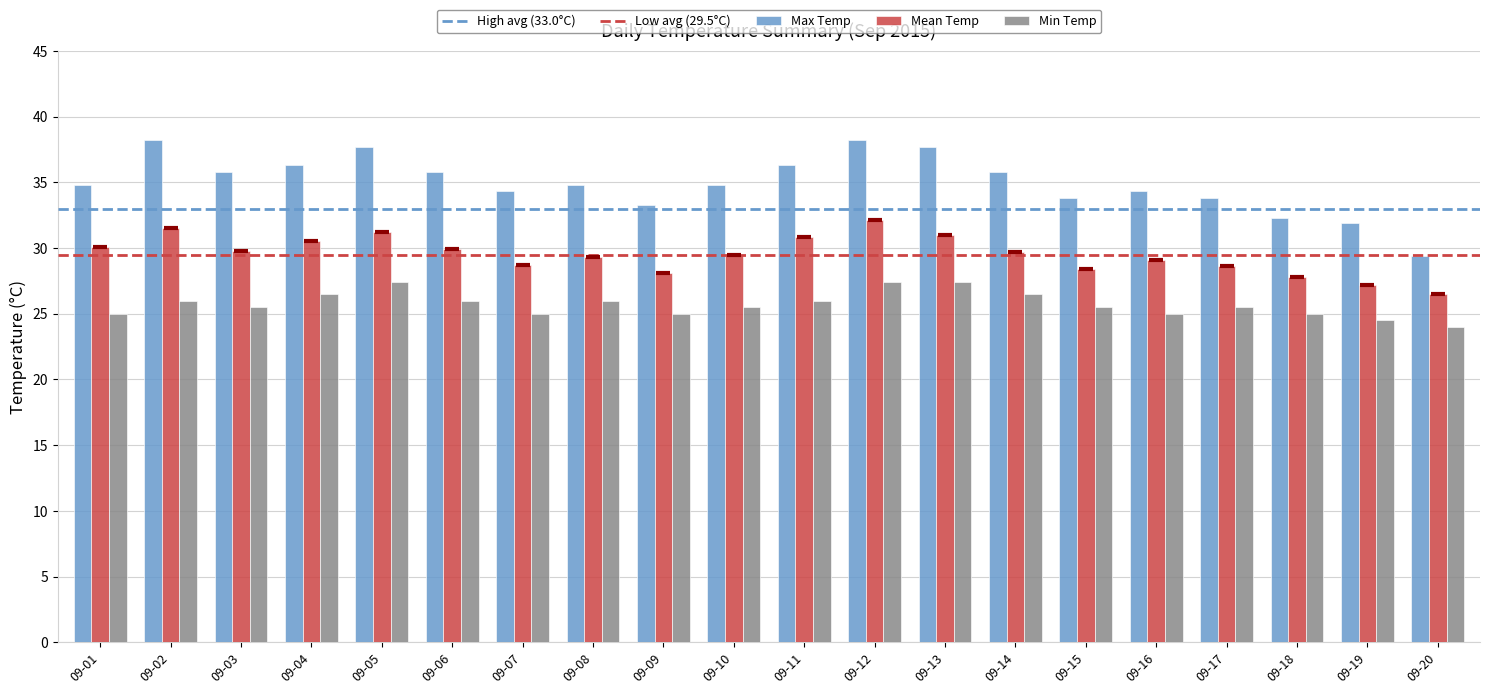

How many groups of bars are there?

20